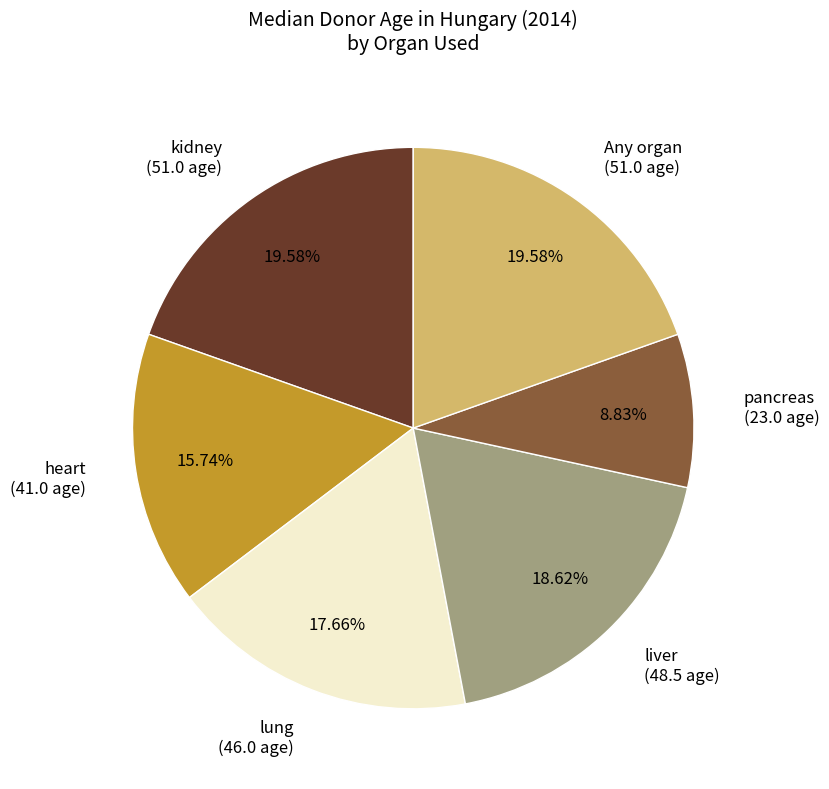

Is there a majority slice in this chart?

No